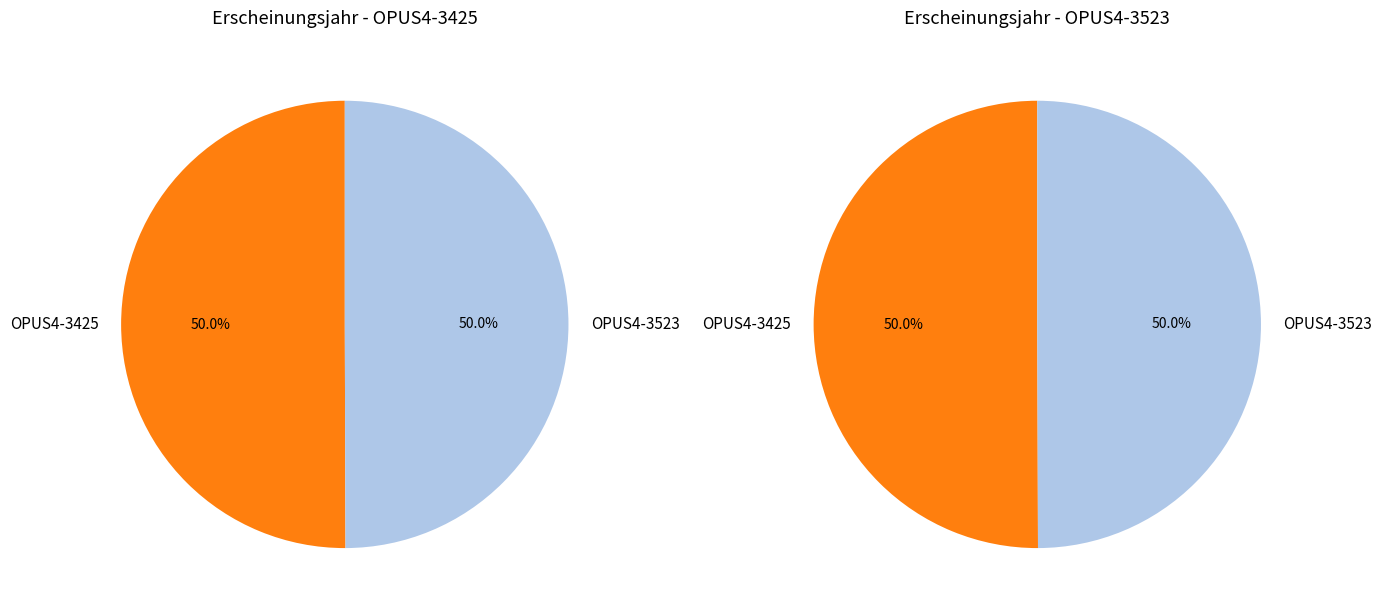

To the nearest percent, what percentage of the pie is OPUS4-3425?

50%